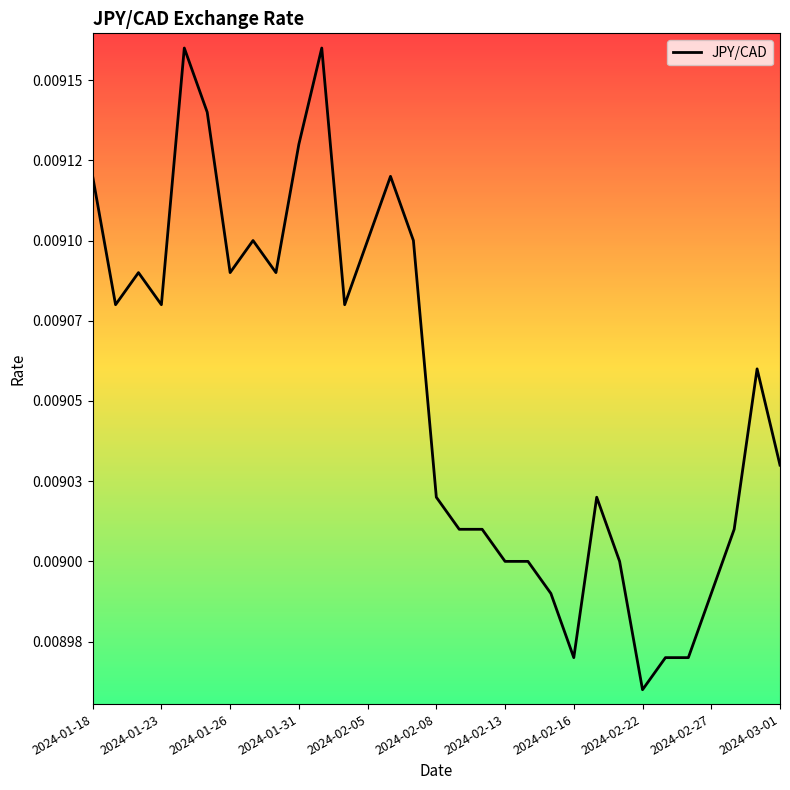

Does the chart have visible grid lines?

No